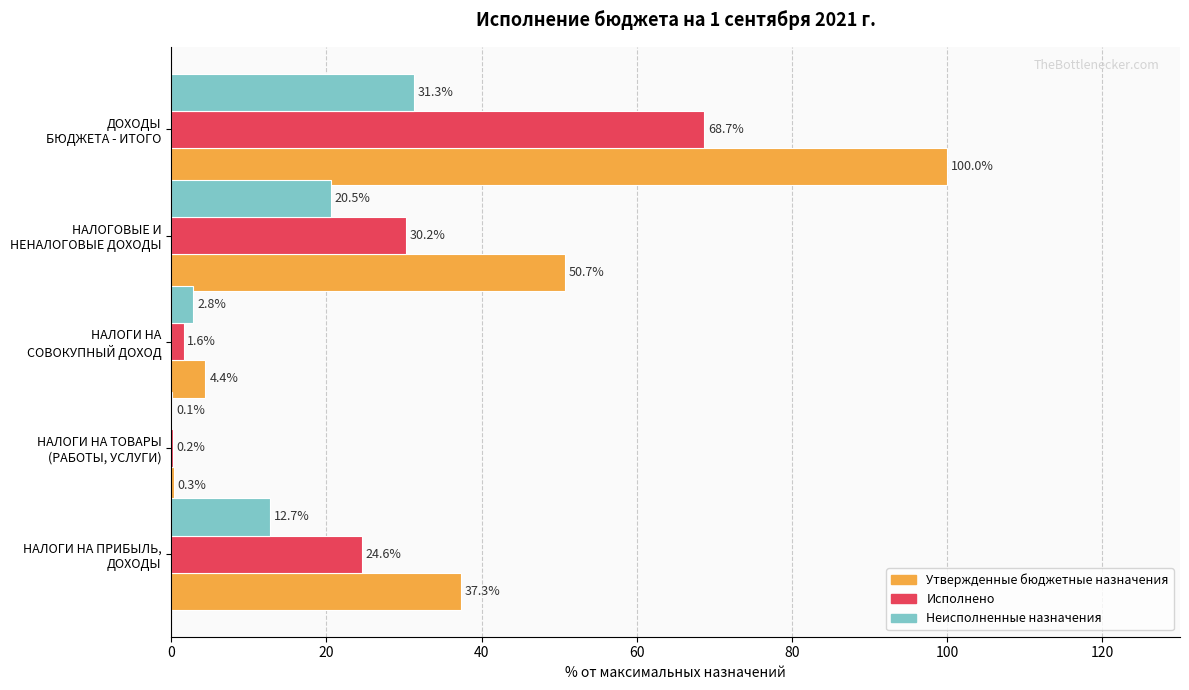

Which series has the largest total across all categories?

Утвержденные бюджетные назначения